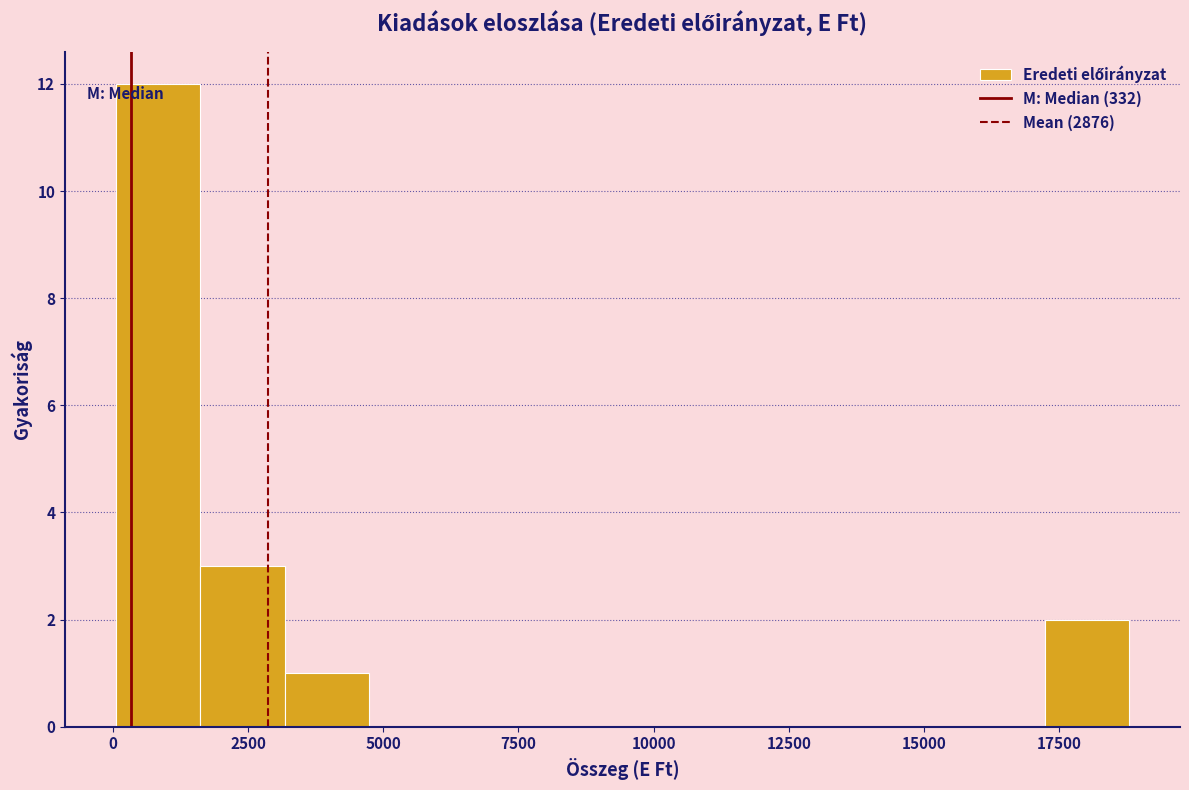

Around what value on the x-axis is the tallest bar? Give the approximate position of its centre, as read against the axis.

1000